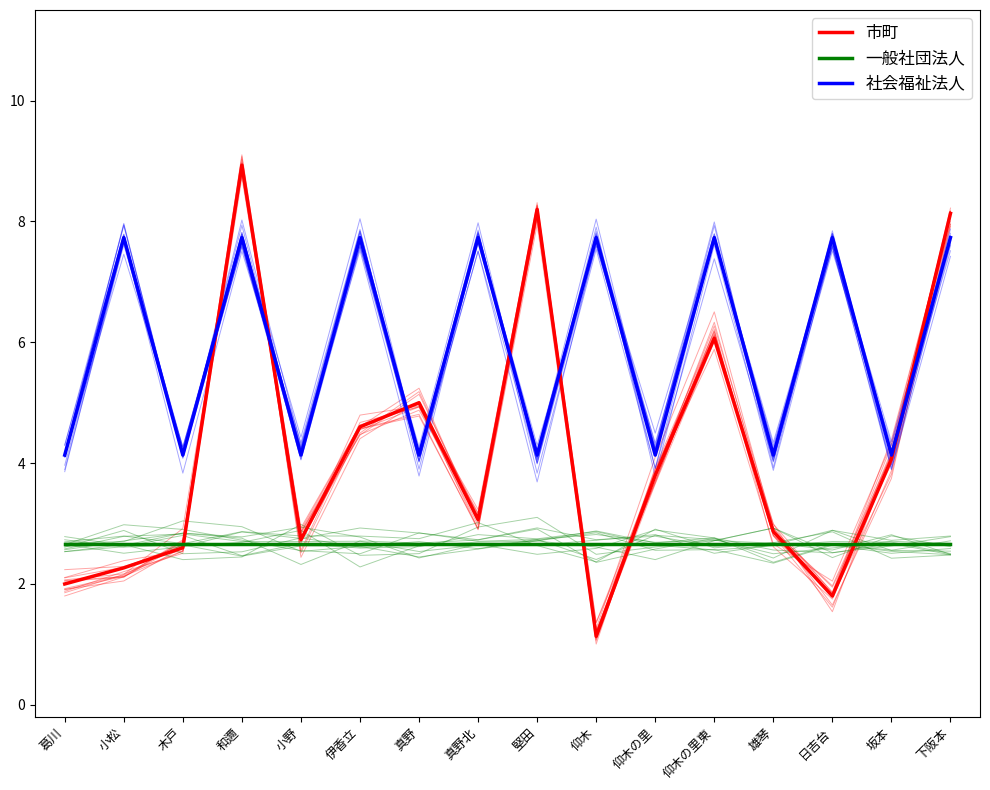

Reading left to right, extract all data points from this chart.

市町: 葛川=2.0	小松=2.3	木戸=2.6	和邇=8.9	小野=2.7	伊香立=4.6	真野=5.0	真野北=3.1	堅田=8.2	仰木=1.1	仰木の里=3.8	仰木の里東=6.1	雄琴=2.9	日吉台=1.8	坂本=4.1	下阪本=8.1
一般社団法人: 葛川=2.7	小松=2.7	木戸=2.7	和邇=2.7	小野=2.7	伊香立=2.7	真野=2.7	真野北=2.7	堅田=2.7	仰木=2.7	仰木の里=2.7	仰木の里東=2.7	雄琴=2.7	日吉台=2.7	坂本=2.7	下阪本=2.7
社会福祉法人: 葛川=4.1	小松=7.7	木戸=4.1	和邇=7.7	小野=4.1	伊香立=7.7	真野=4.1	真野北=7.7	堅田=4.1	仰木=7.7	仰木の里=4.1	仰木の里東=7.7	雄琴=4.1	日吉台=7.7	坂本=4.1	下阪本=7.7